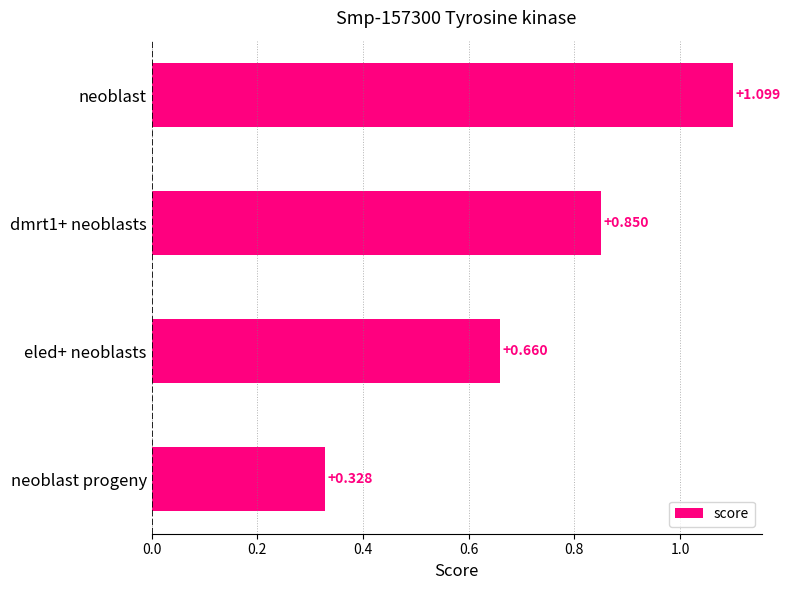

What is the label of the 1st bar from the bottom?

neoblast progeny